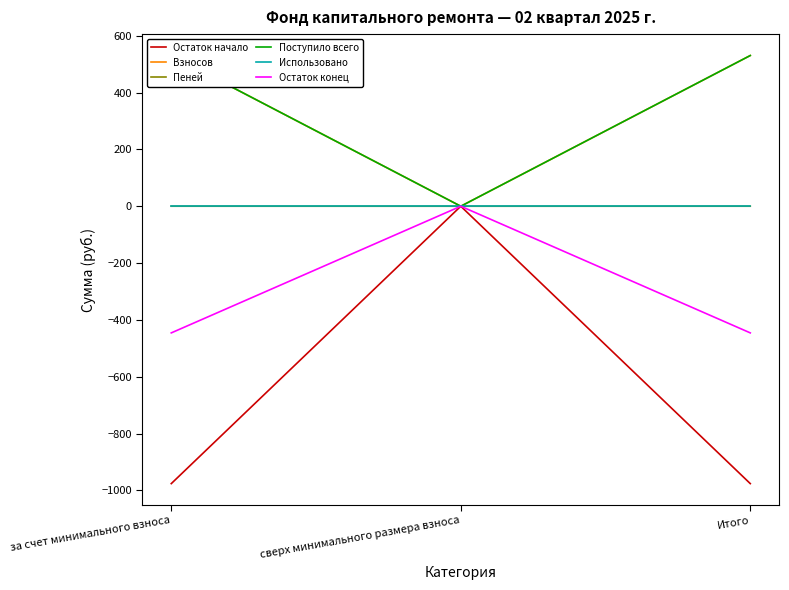

Which category has the lowest value in the Взносов series?

сверх минимального размера взноса